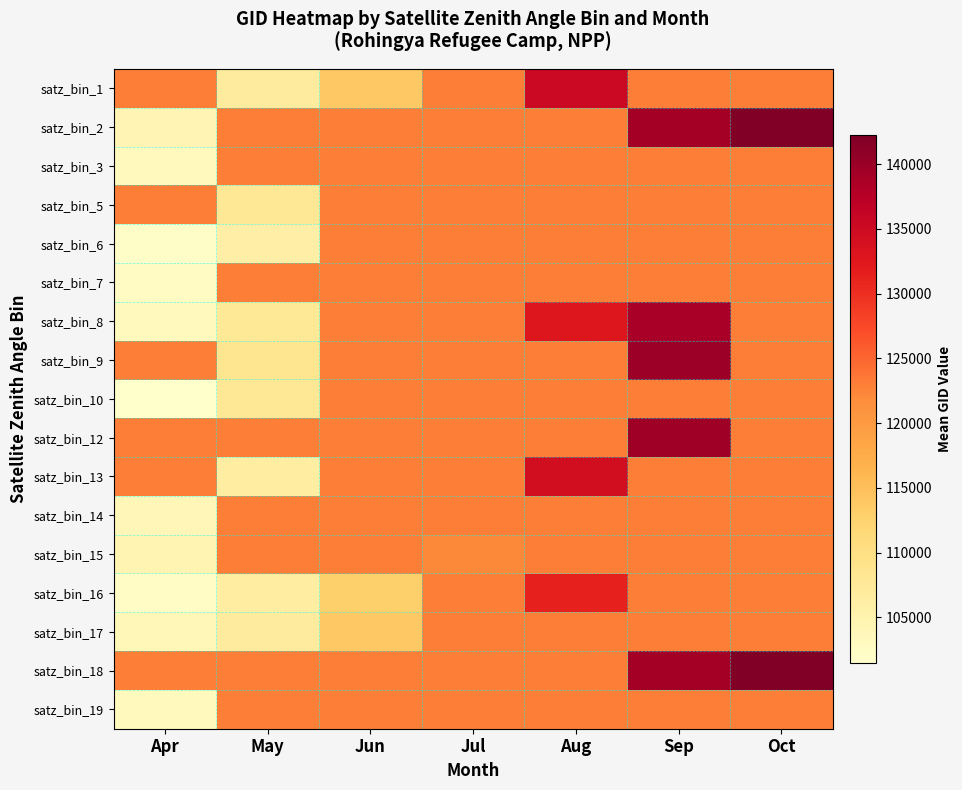

What is the difference between the highest and lowest values at Apr?

21512.3